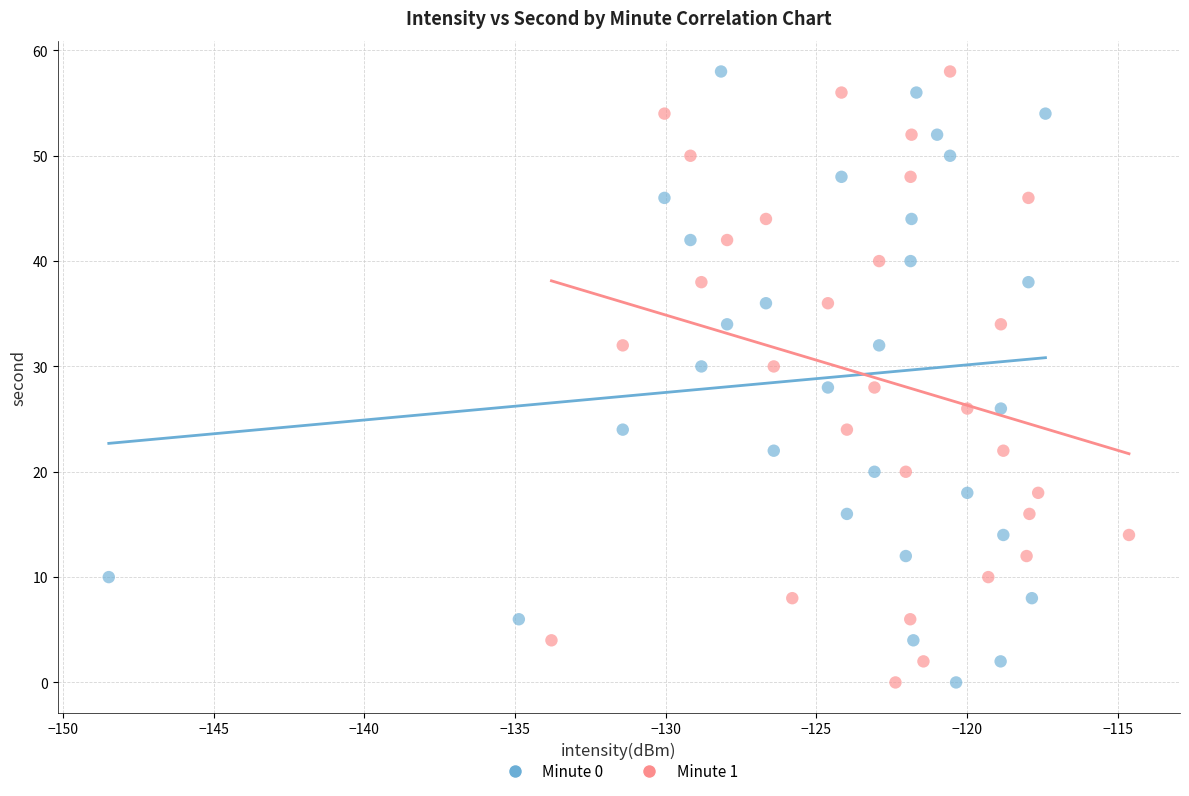

What are all the series names shown in the legend?

Minute 0, Minute 1